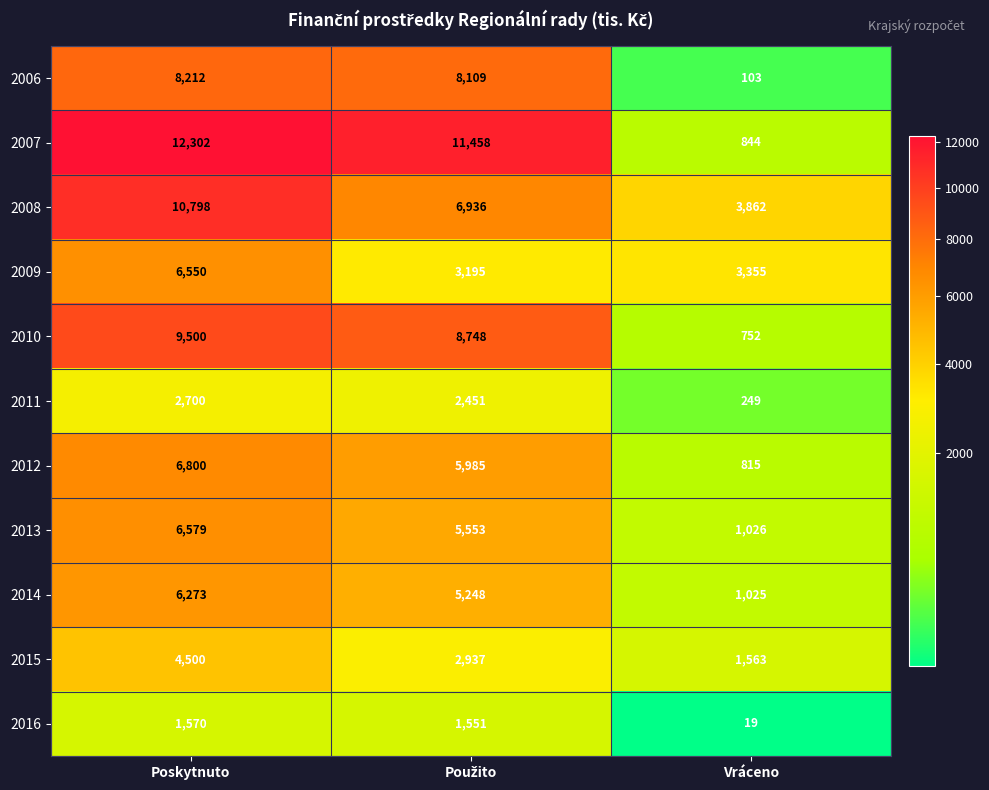

Is it true that 2007 equals 7660 at Poskytnuto?

False